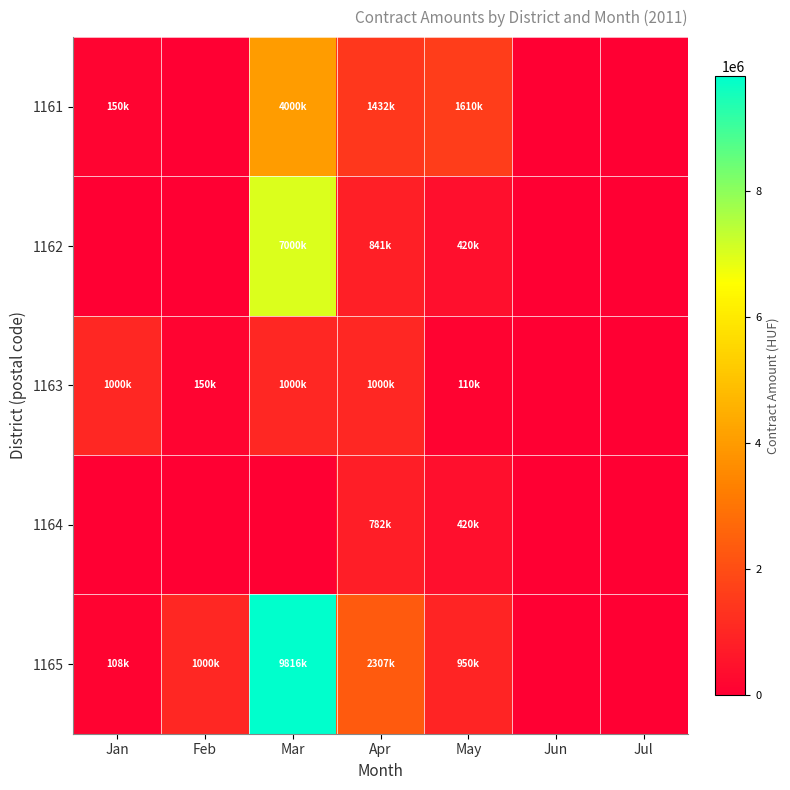

Which category has the highest value across all series?

Mar